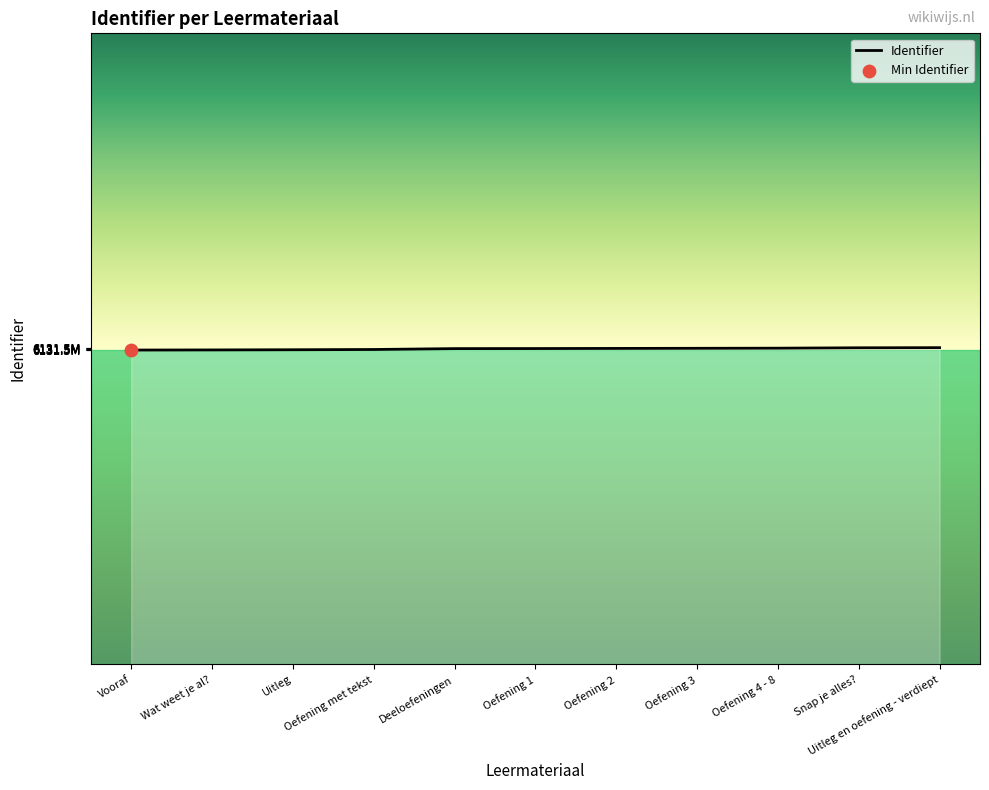

Which has a higher value, Oefening 1 or Wat weet je al??

Oefening 1